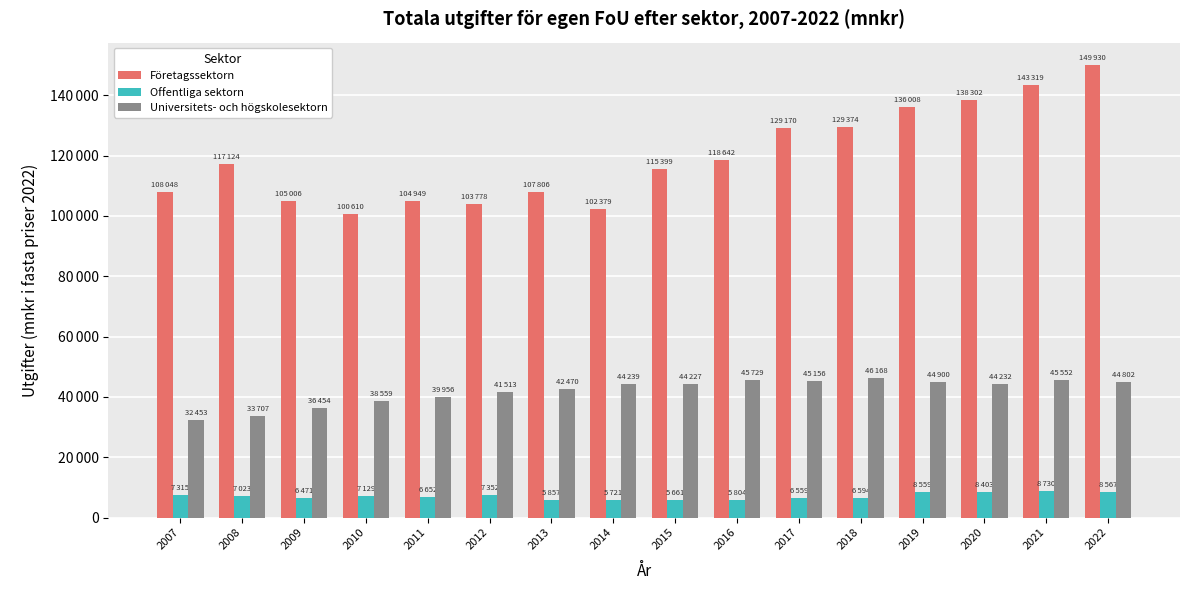

Which series has the widest spread of values?

Företagssektorn